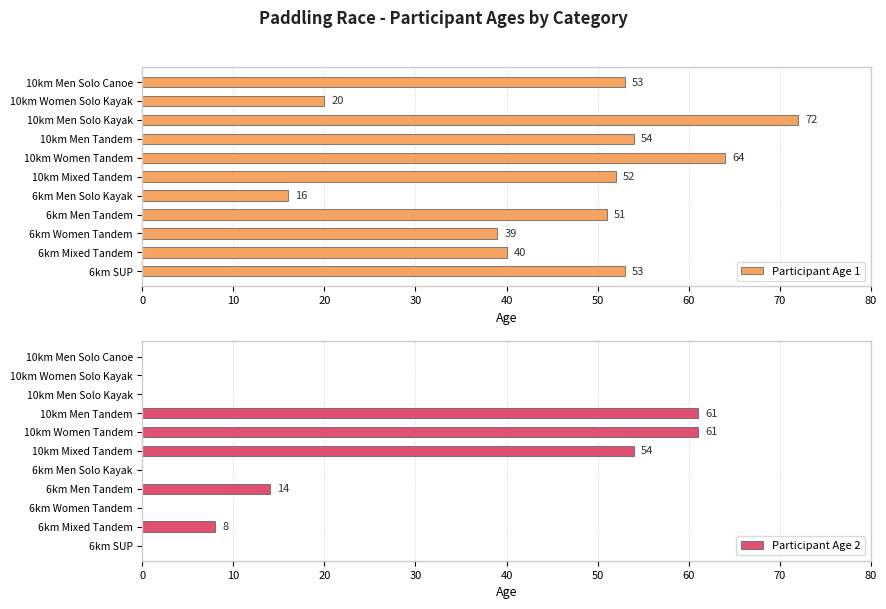

What is the difference between the maximum and minimum values in the Participant Age 1 series?

56